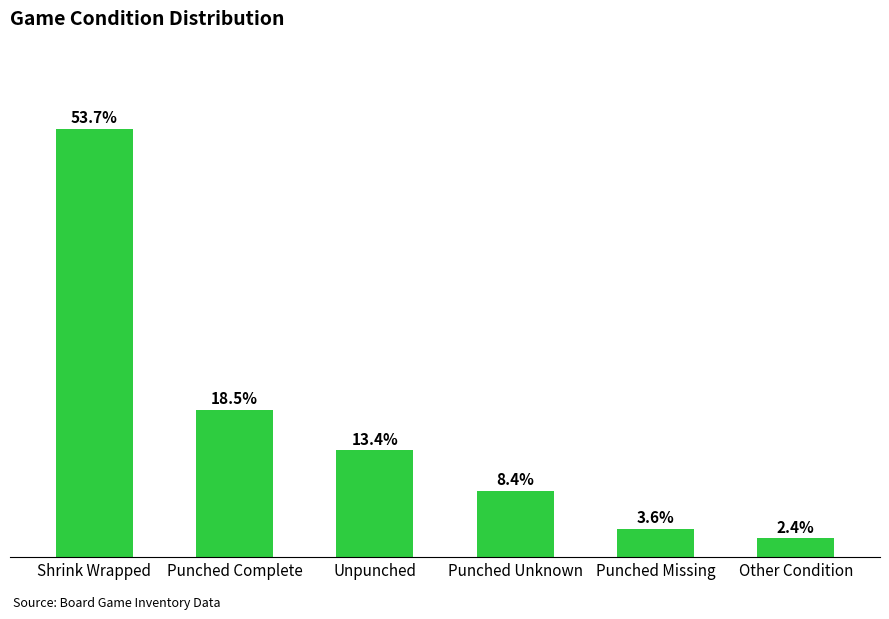

Reading left to right, list all the values displayed in this chart.

Shrink Wrapped=180	Punched Complete=62	Unpunched=45	Punched Unknown=28	Punched Missing=12	Other Condition=8